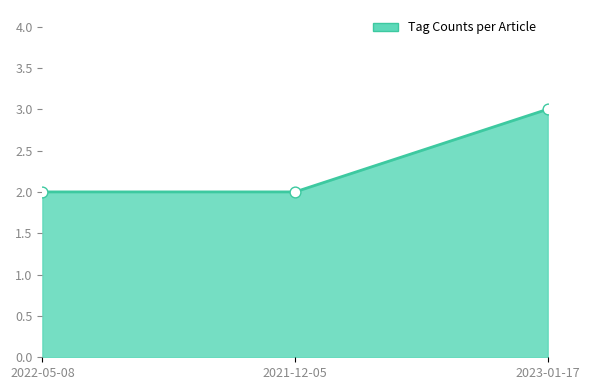

What is the total value across all series at 2021-12-05?

2